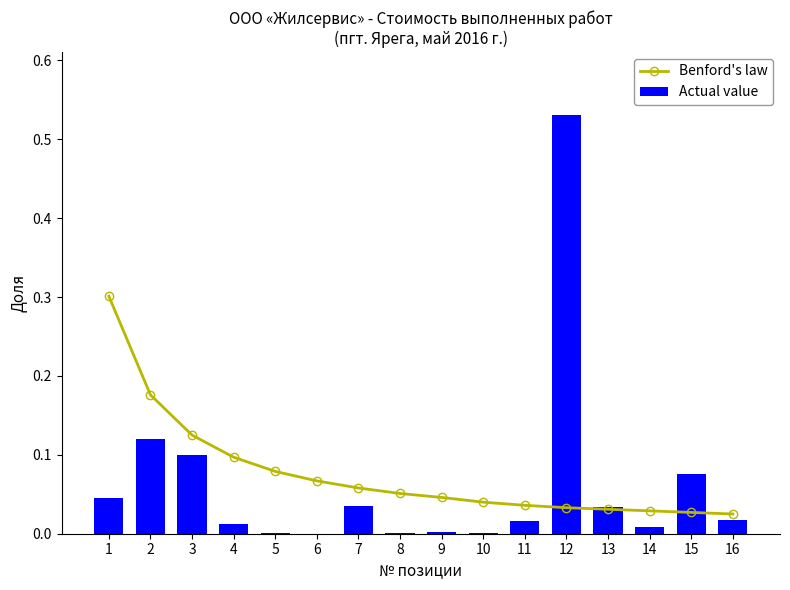

True or false: Actual value has a value of 0.0 at 5.

False